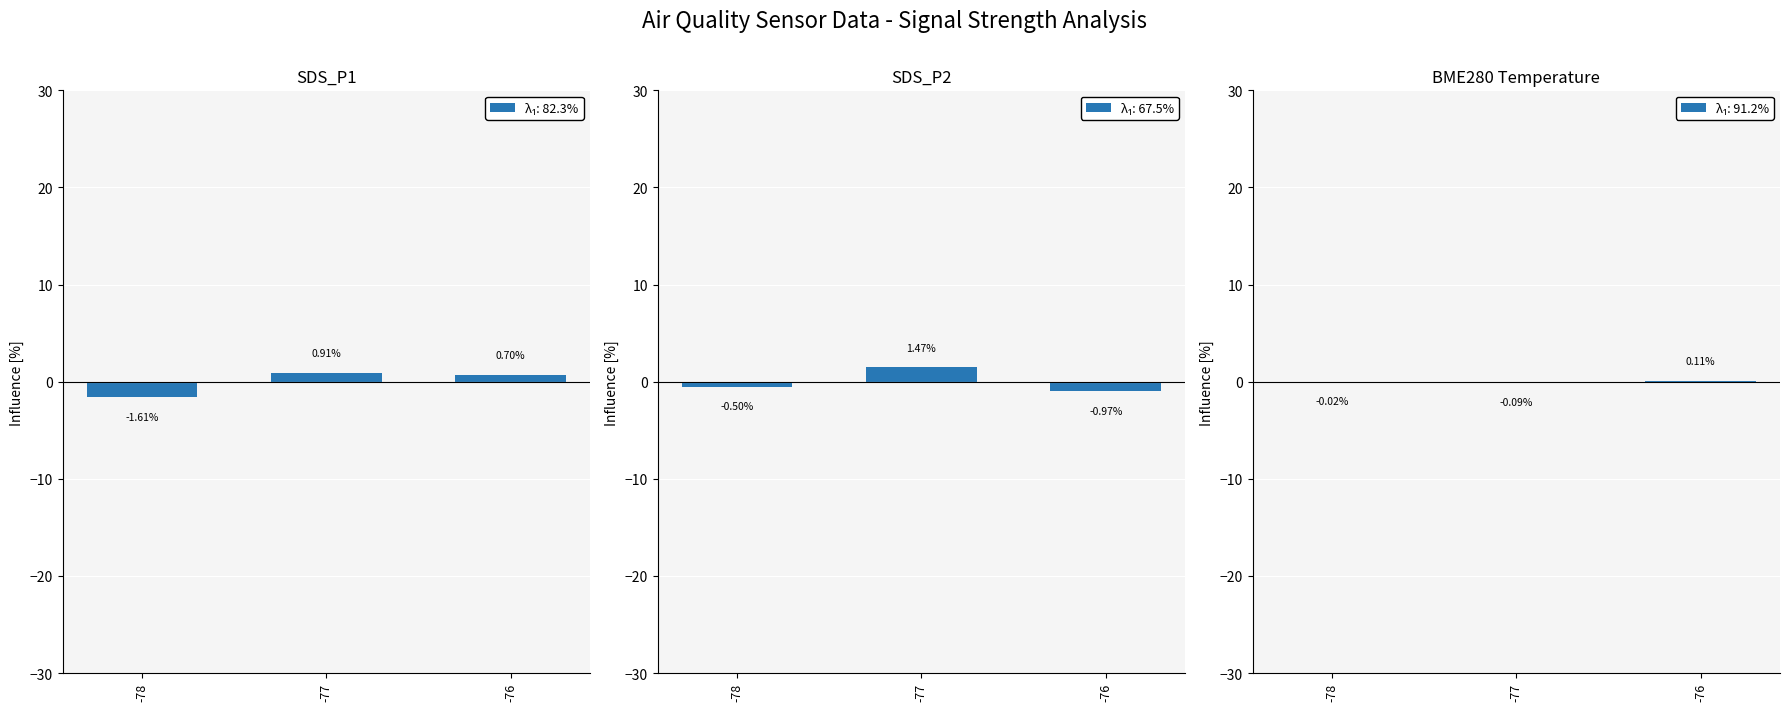

What is the total value across all series at -78?

-2.1